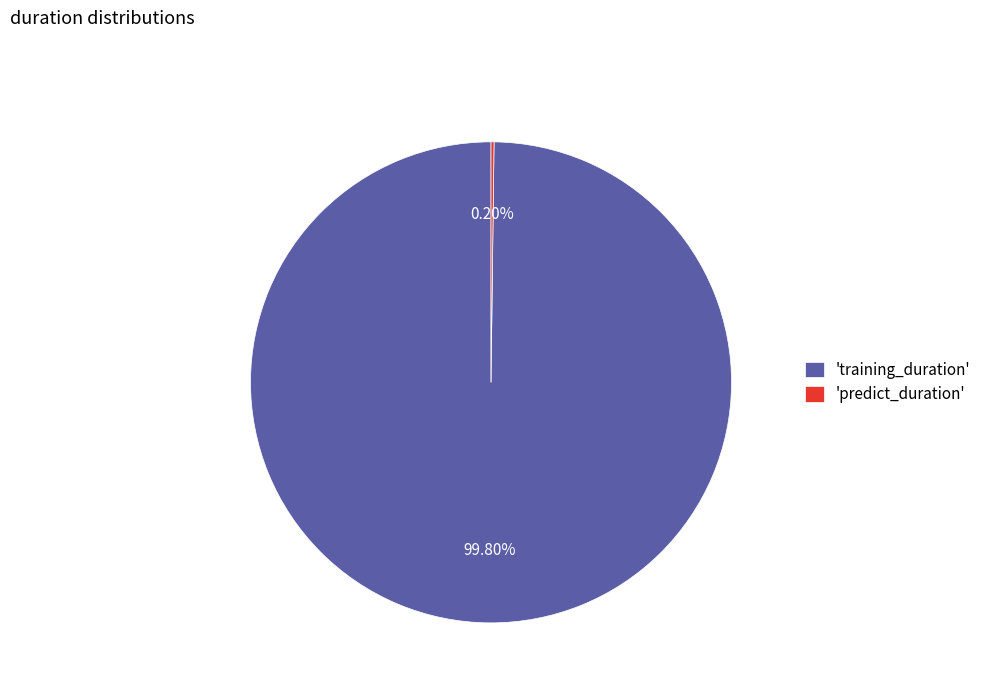

What is the majority slice?

'training_duration'